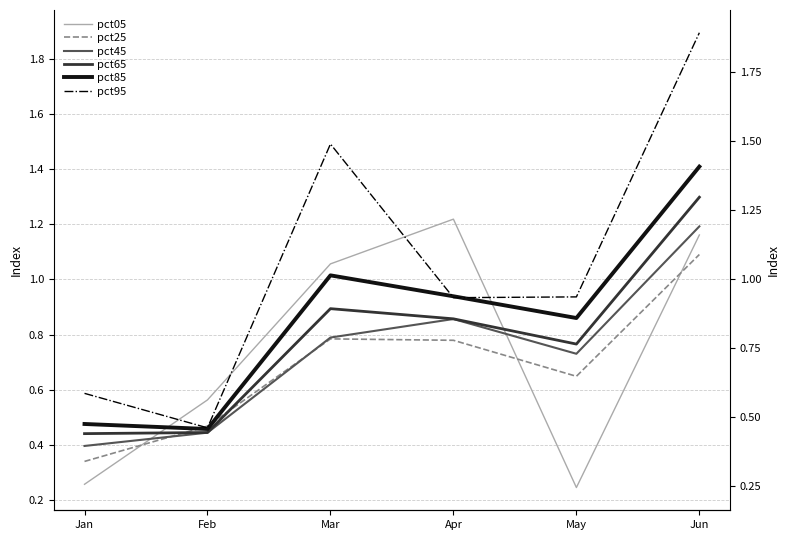

True or false: pct45 and pct95 intersect in this chart.

False